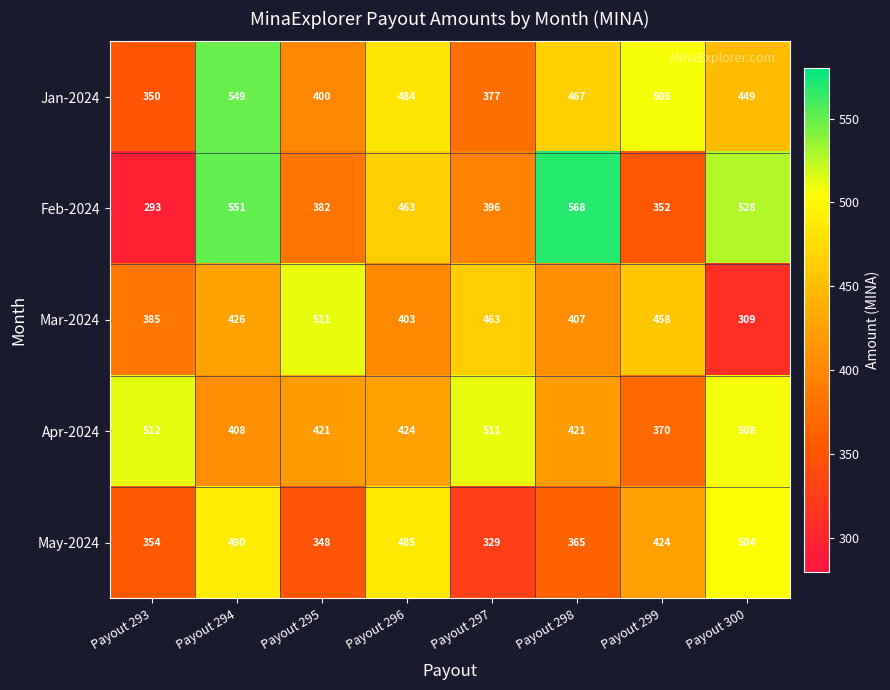

At Payout 293, list the series in order from largest to smallest.

Apr-2024, Mar-2024, May-2024, Jan-2024, Feb-2024